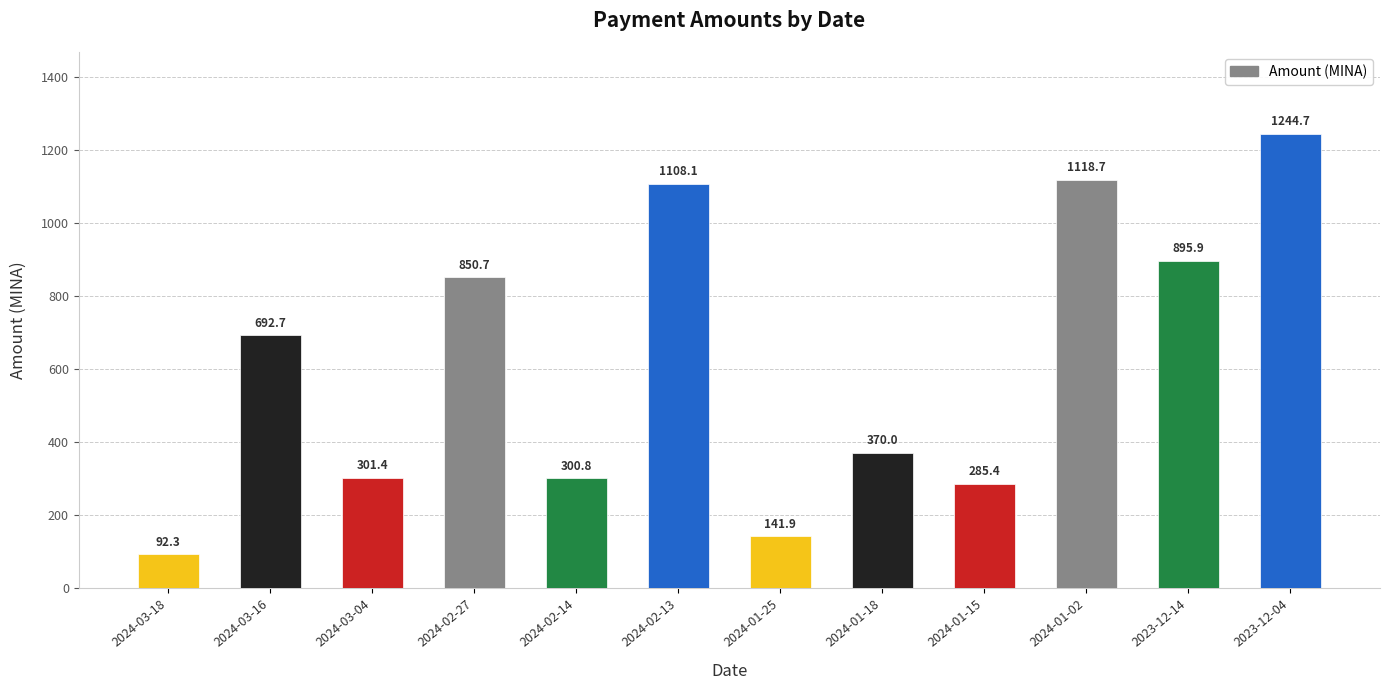

List the labels in order of value, smallest first.

2024-03-18, 2024-01-25, 2024-01-15, 2024-02-14, 2024-03-04, 2024-01-18, 2024-03-16, 2024-02-27, 2023-12-14, 2024-02-13, 2024-01-02, 2023-12-04